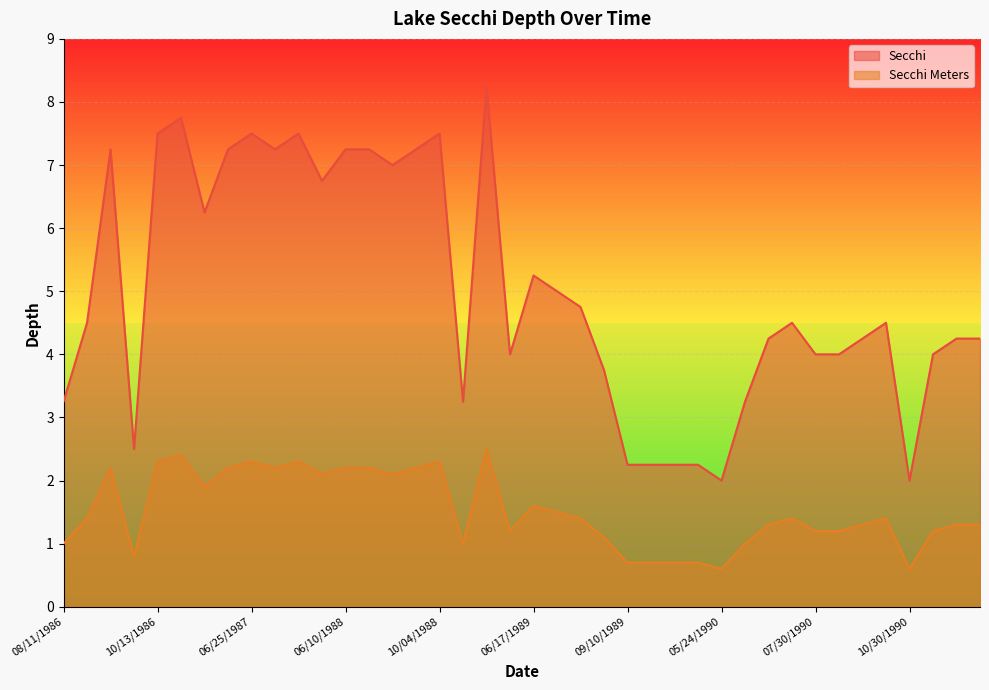

Rank the series at 10/07/1986 from lowest to highest value.

Secchi Meters, Secchi